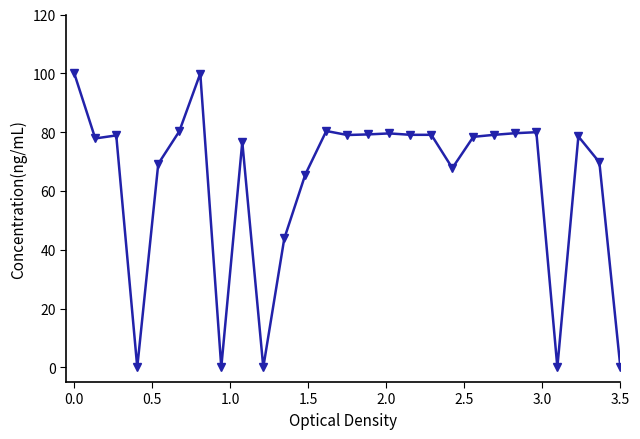

What is the maximum value shown in the chart?

100.0